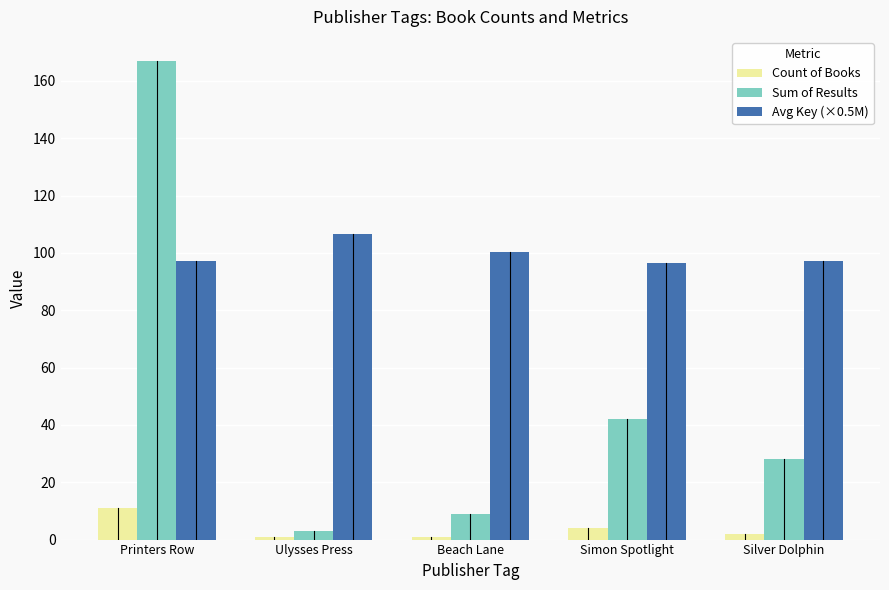

The Avg Key (×0.5M) series shows 131.0 at Beach Lane. True or false?

False